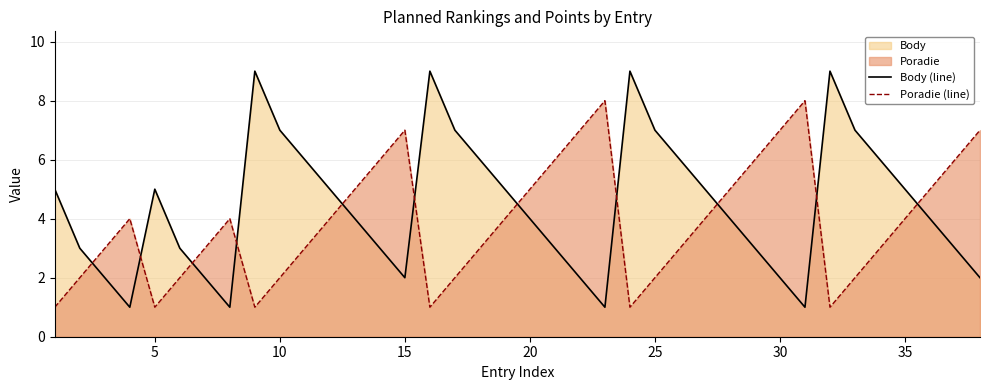

Reading left to right, transcribe all the data shown in this chart.

Body (line): 5	3	2	1	5	3	2	1	9	7	6	5	4	3	2	9	7	6	5	4	3	2	1	9	7	6	5	4	3	2	1	9	7	6	5	4	3	2
Poradie (line): 1	2	3	4	1	2	3	4	1	2	3	4	5	6	7	1	2	3	4	5	6	7	8	1	2	3	4	5	6	7	8	1	2	3	4	5	6	7